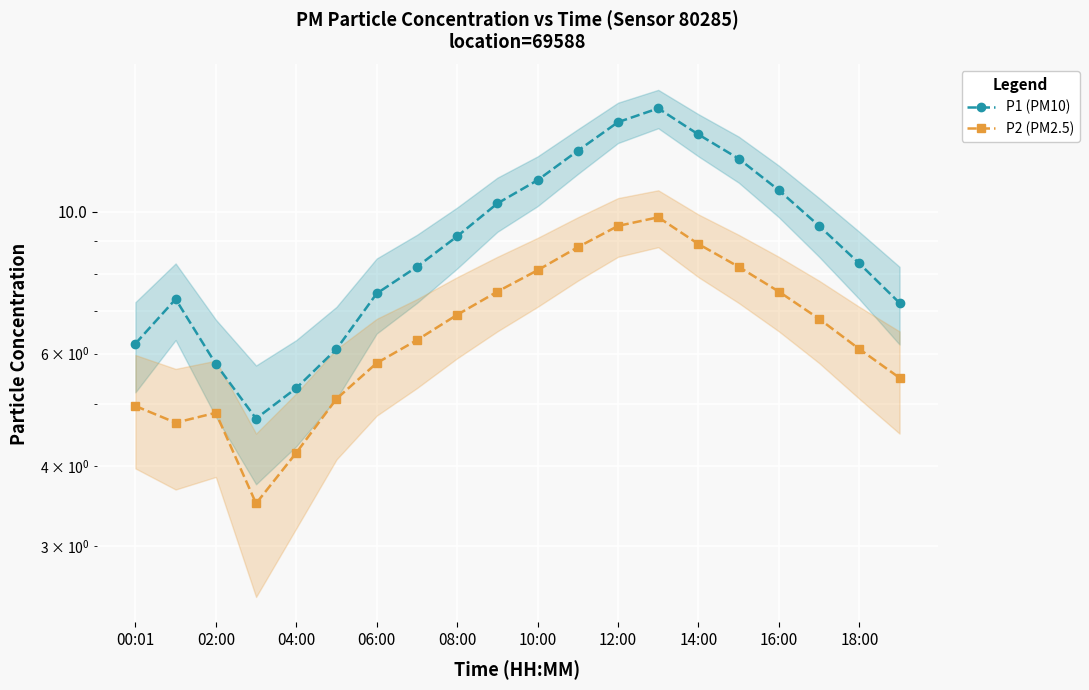

Which series changed the most between 11 and 17?

P1 (PM10)